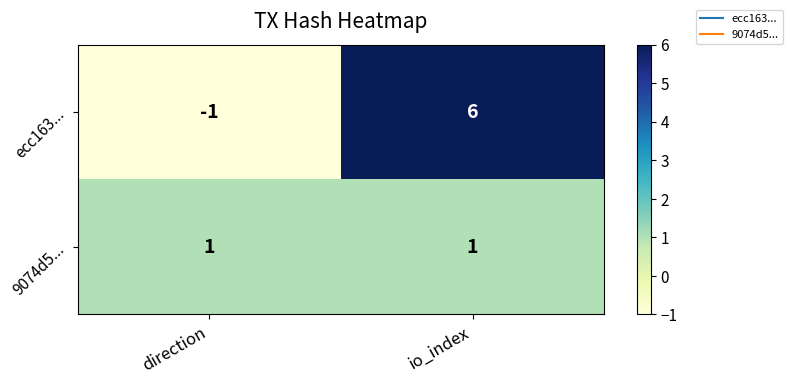

Which label corresponds to the smallest value in the chart?

direction